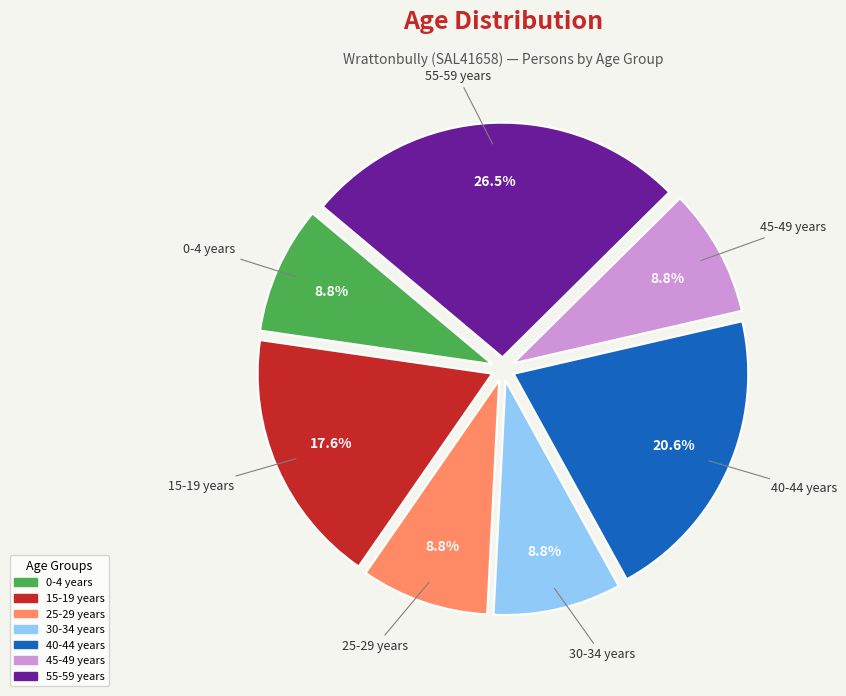

Is there a majority slice in this chart?

No